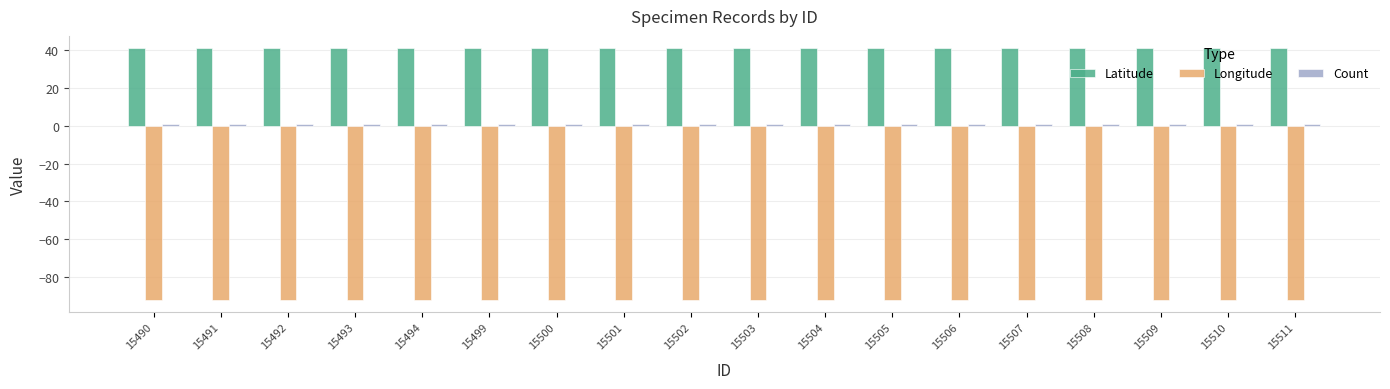

What is the minimum value shown in the chart?

-91.7